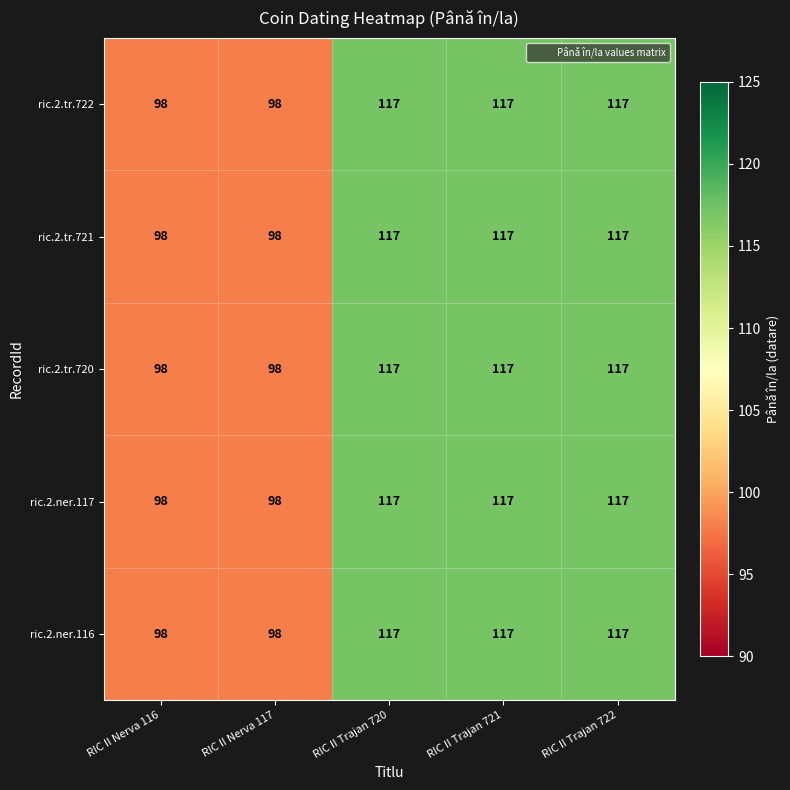

What is the sum of all ric.2.tr.720 values?

547